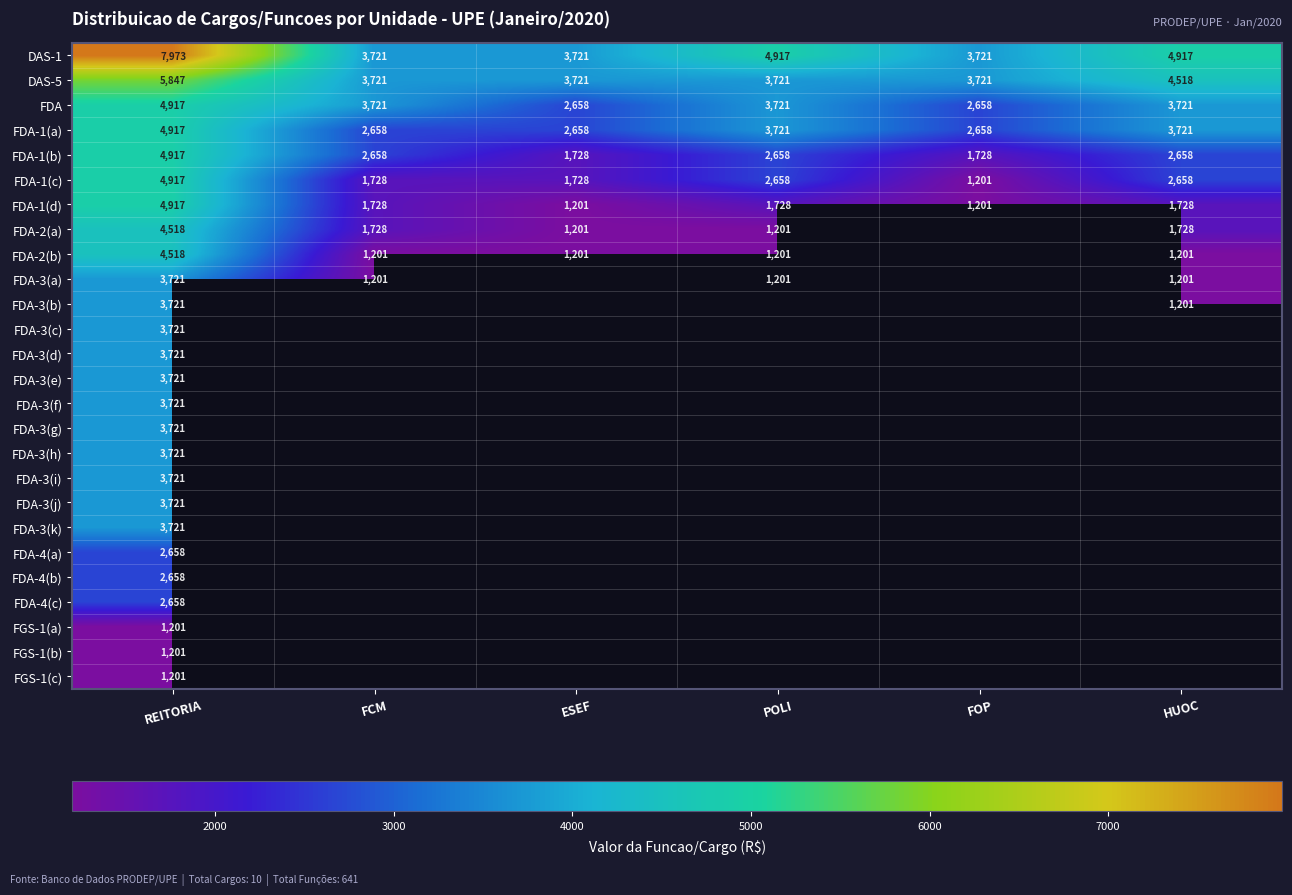

At which label does FDA-1(a) first exceed 3721?

REITORIA